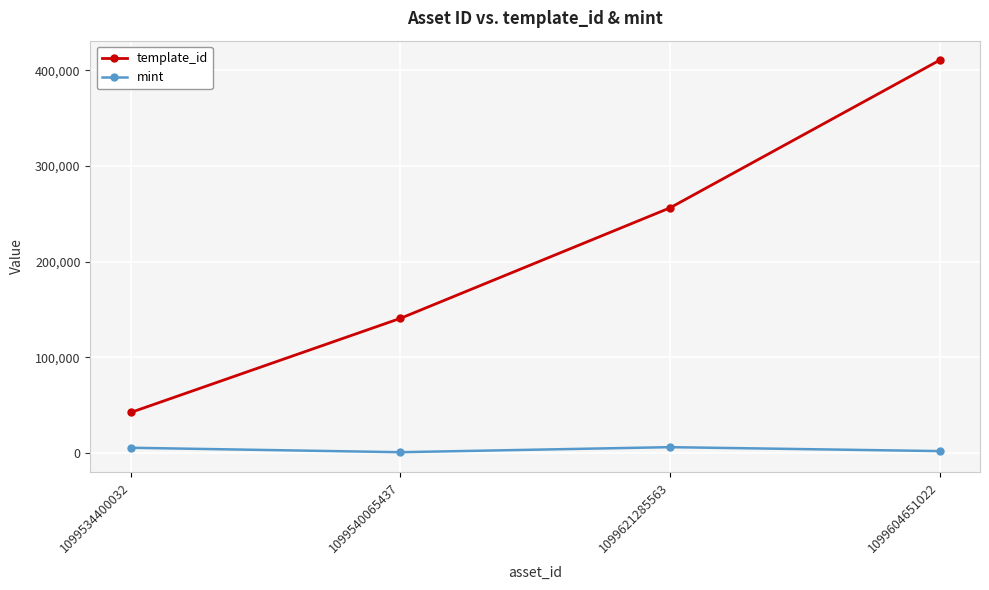

What are all the series names shown in the legend?

template_id, mint